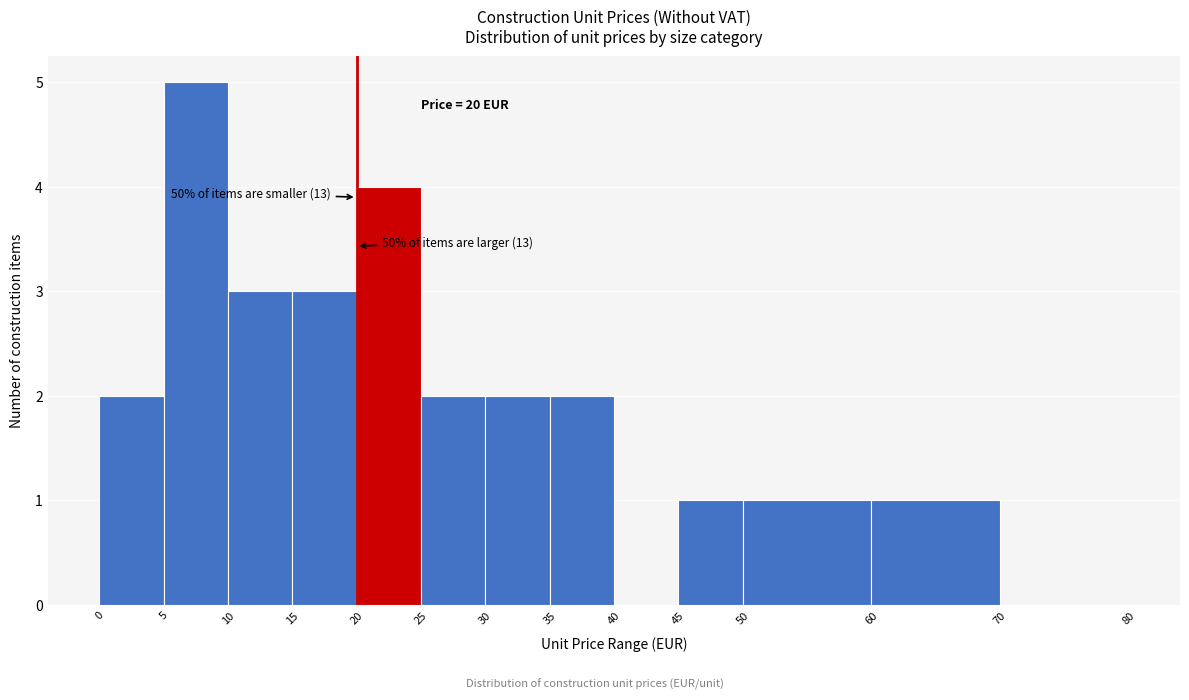

Over which range of the x-axis is the bar tallest?

5 to 10